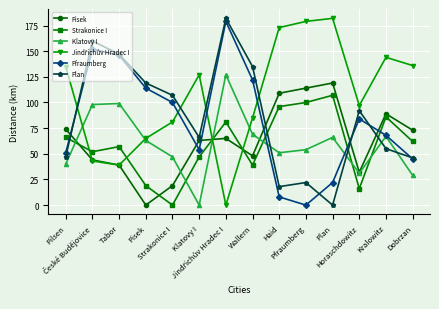

After their last crossing, which series has the higher values: Plan or Strakonice I?

Strakonice I